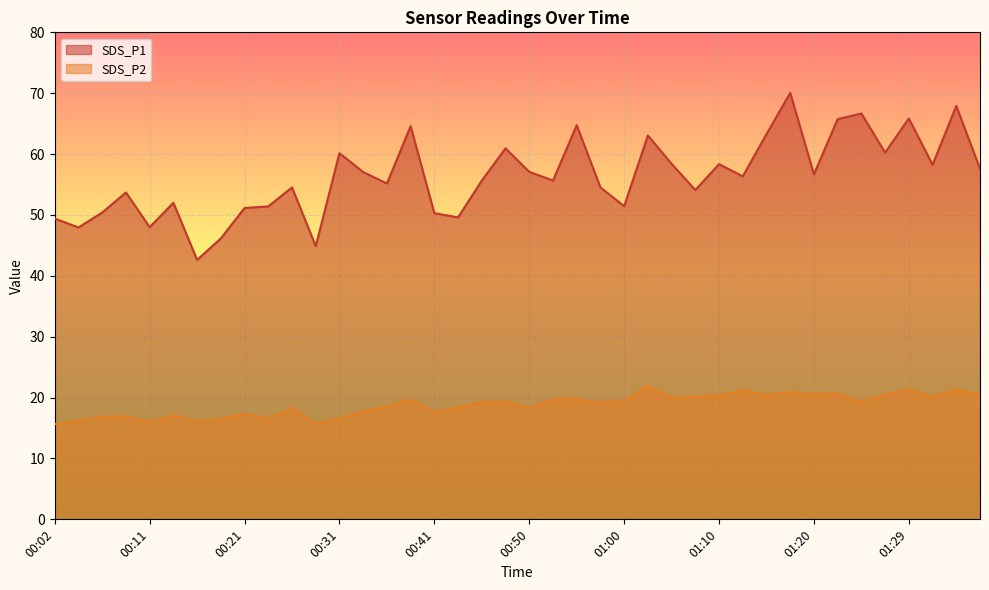

Which series has the largest range (max minus min)?

SDS_P1